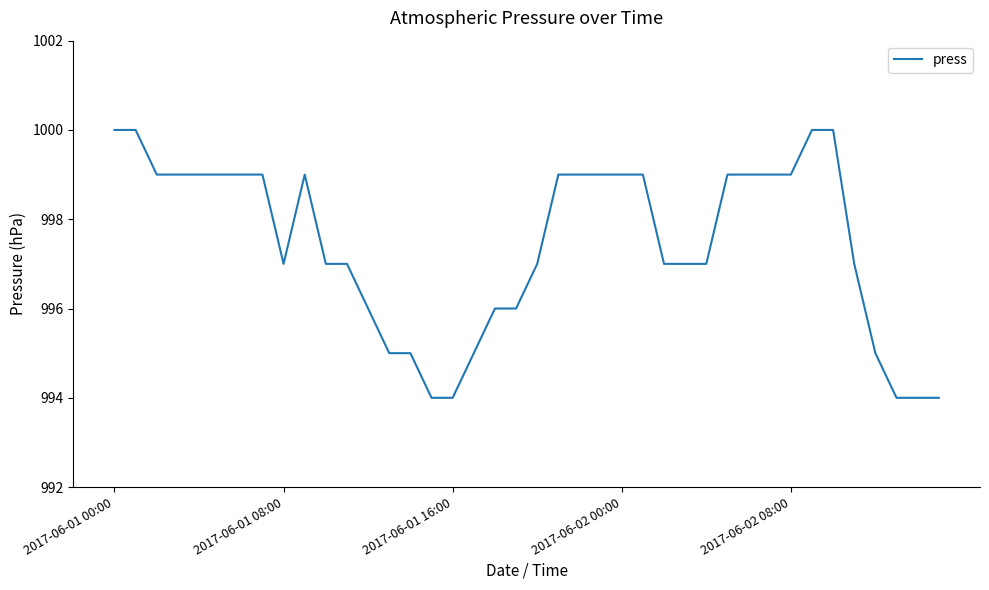

What is the maximum value shown in the chart?

1000